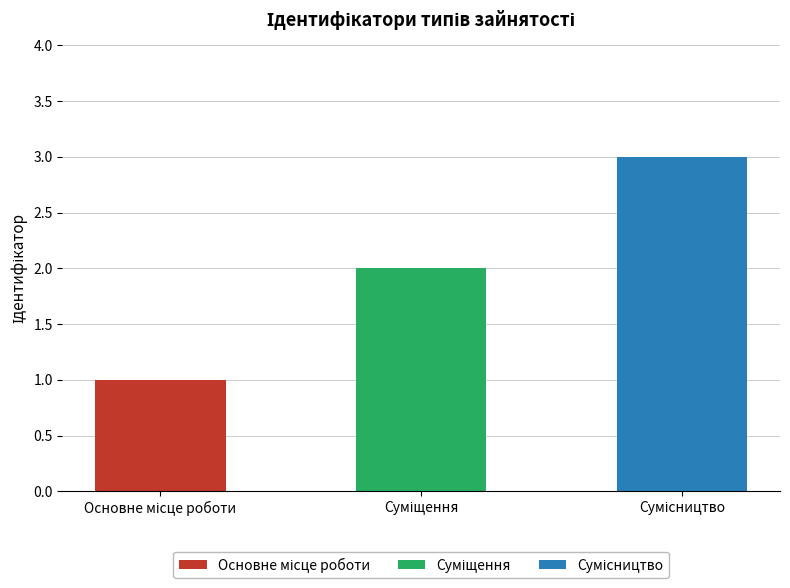

What is the maximum value shown in the chart?

3